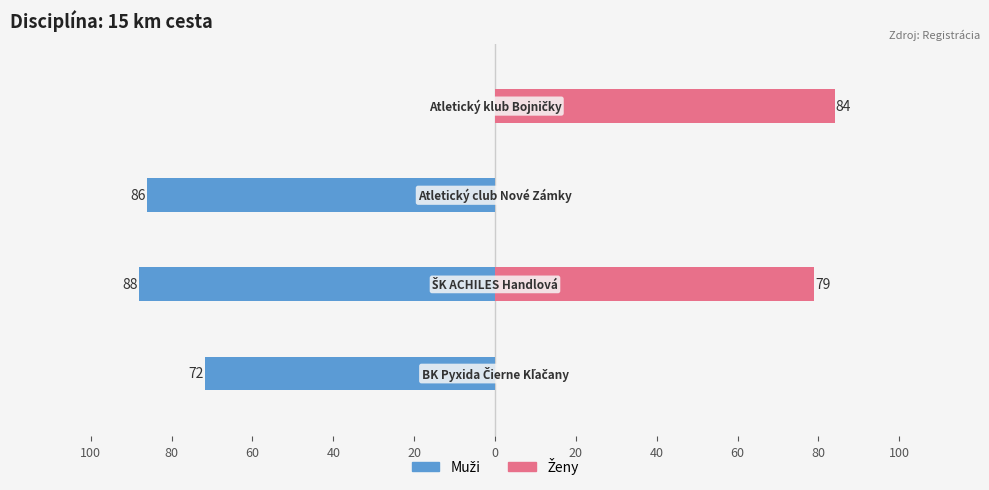

Which series has the largest range (max minus min)?

Muži